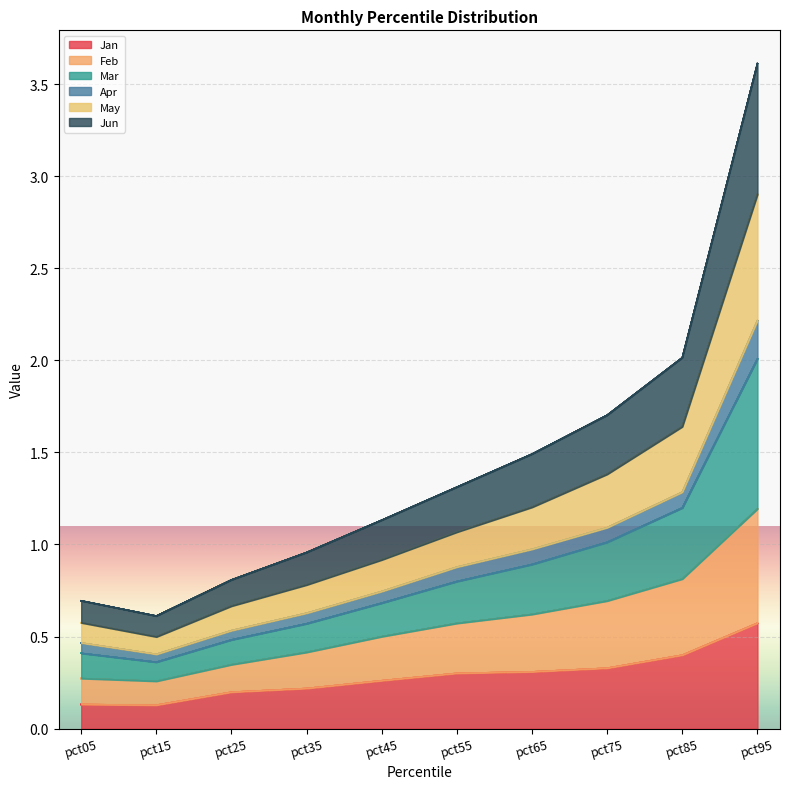

Which category has the highest value in the May series?

pct95